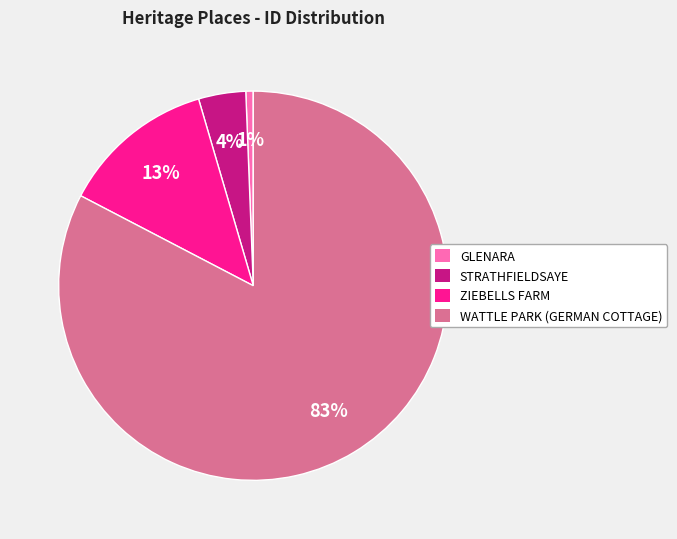

What is the largest slice in the pie chart?

WATTLE PARK (GERMAN COTTAGE)